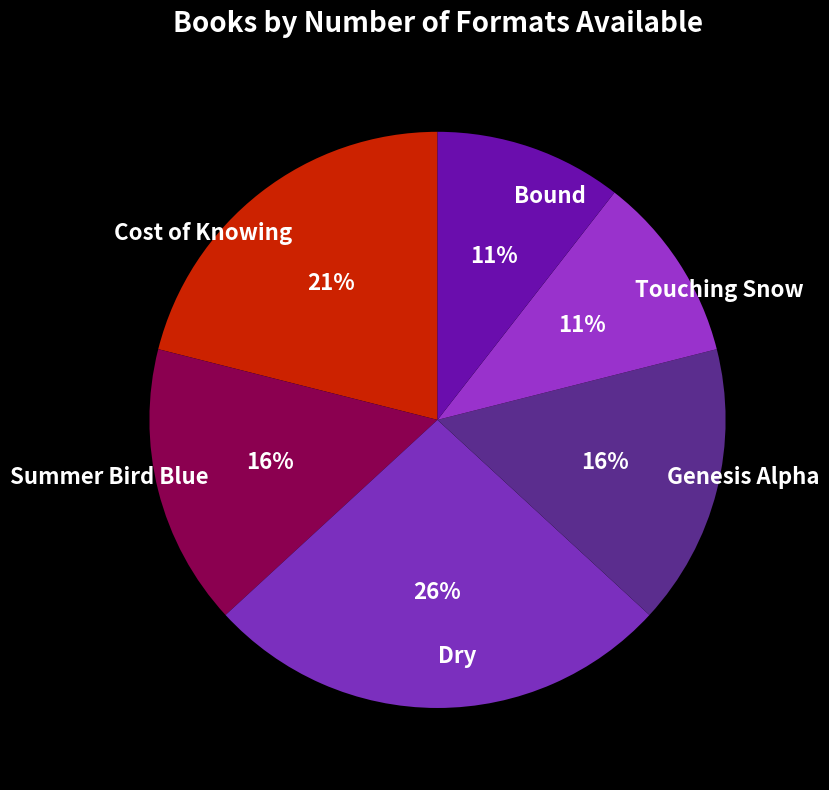

Which category has the biggest portion of the pie?

Dry